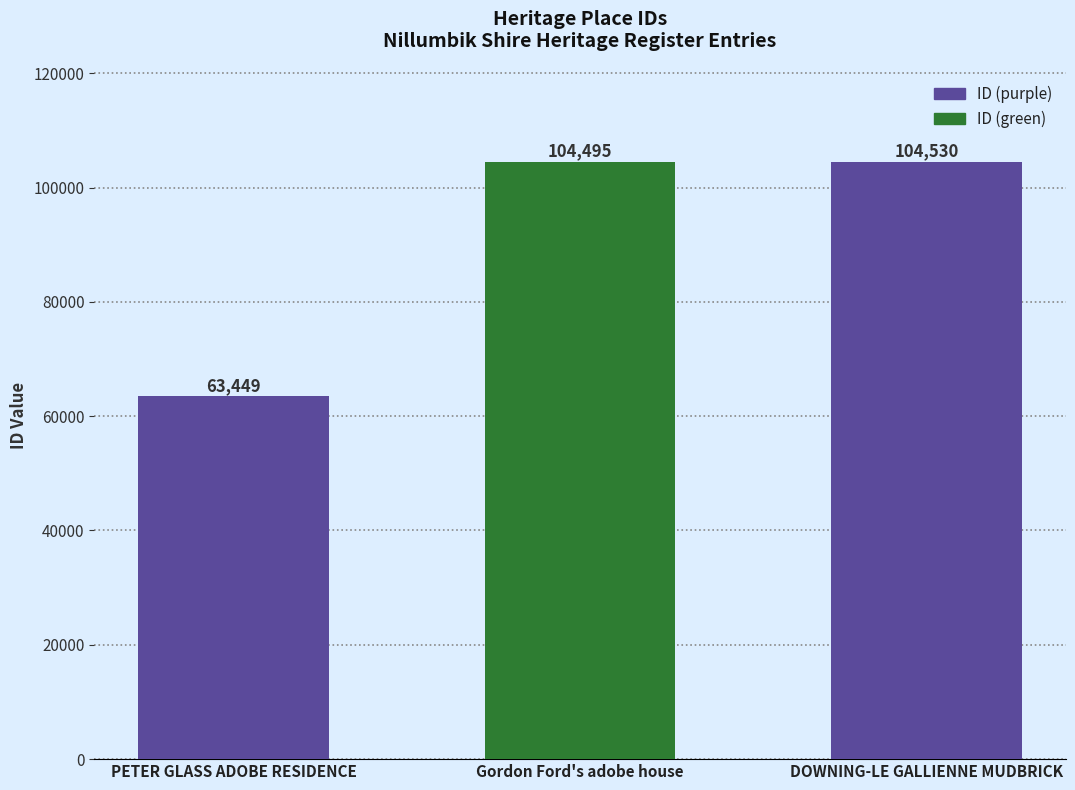

What value does the data have at DOWNING-LE GALLIENNE MUDBRICK, to the nearest 50?

104550